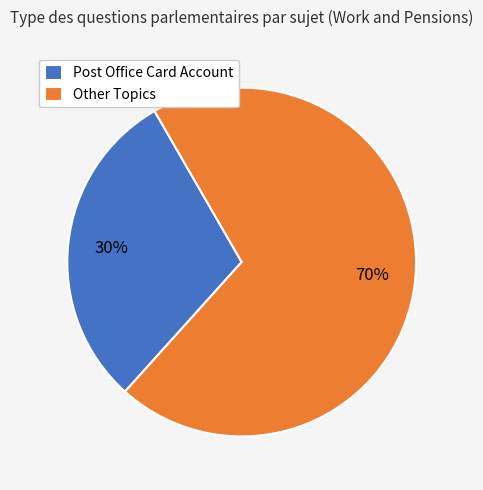

Does any single category account for the majority?

Yes